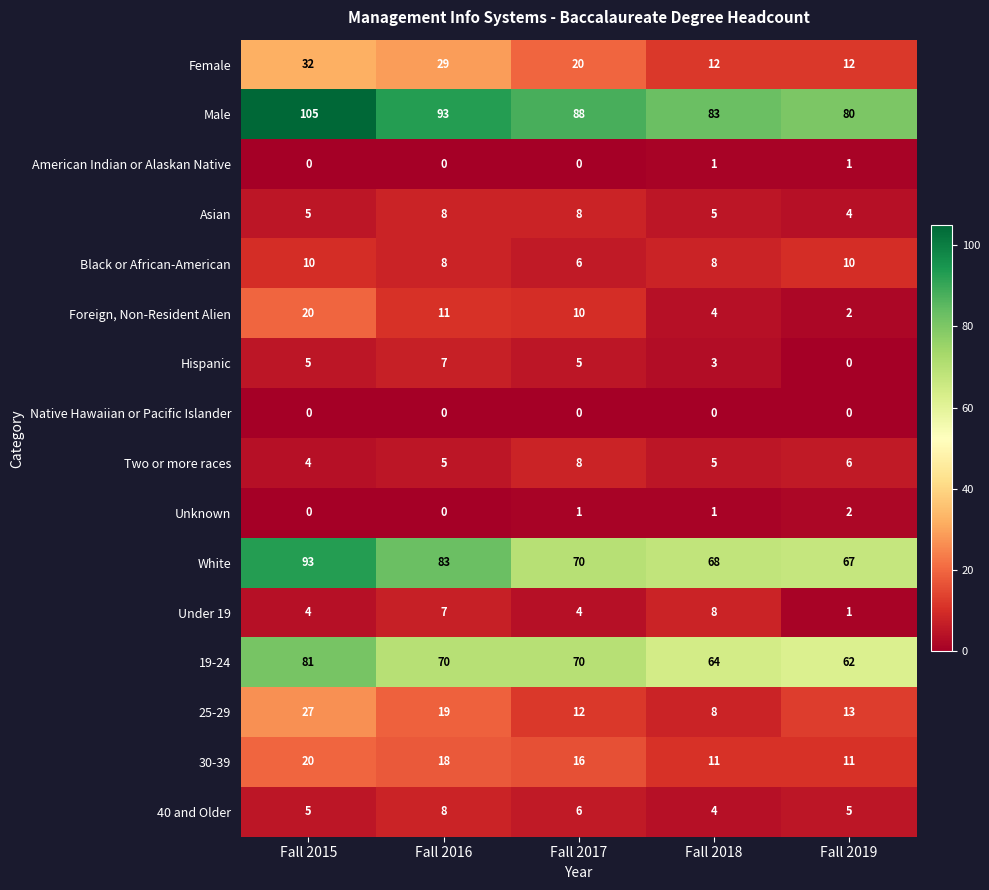

Read the Female value at Fall 2015, to the nearest 5.

30